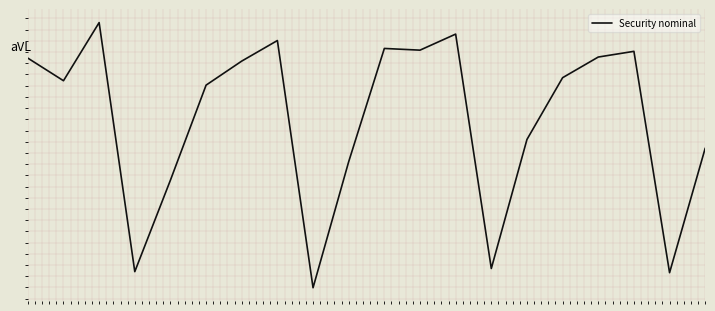

Does the chart display data point markers on the line(s)?

No